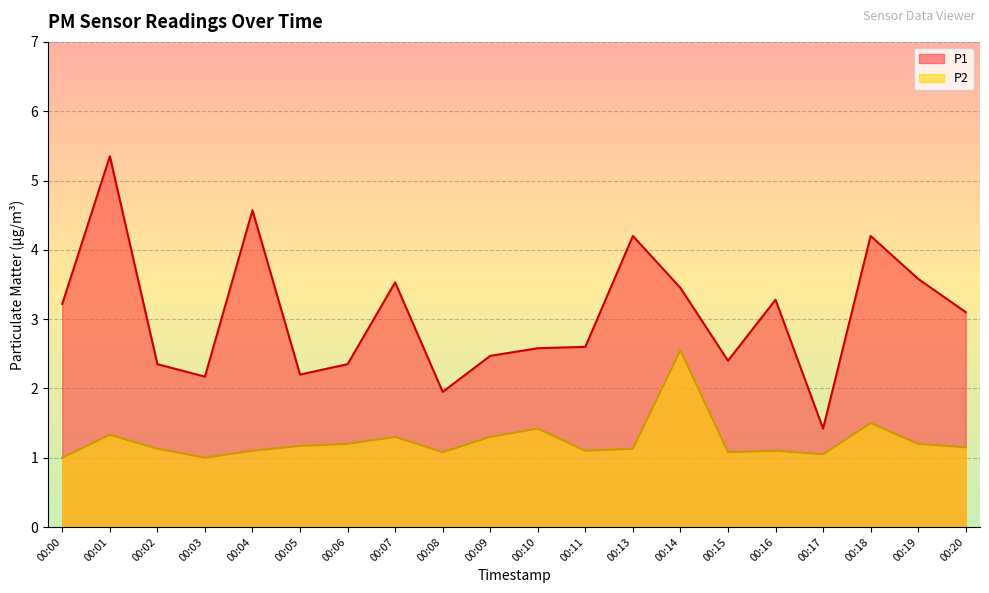

Rank the series by their maximum value, from highest to lowest.

P1, P2